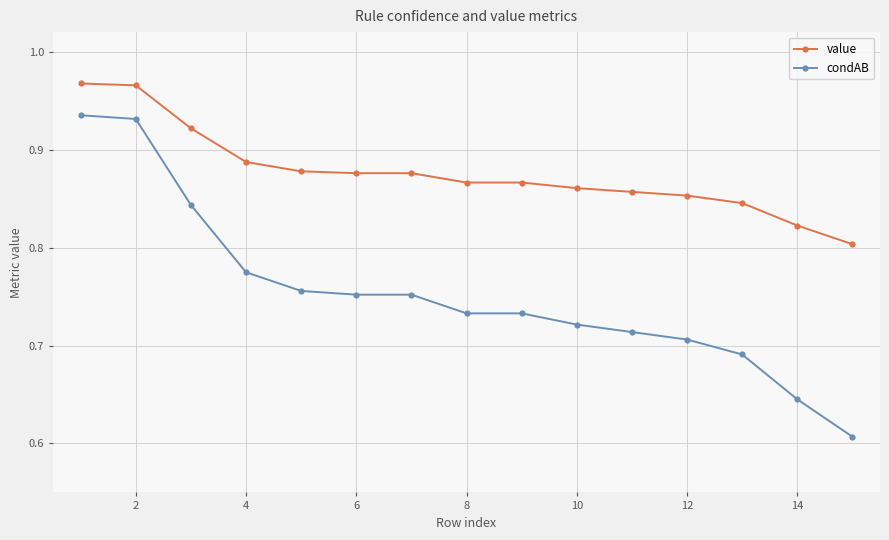

True or false: value and condAB cross at least once.

False